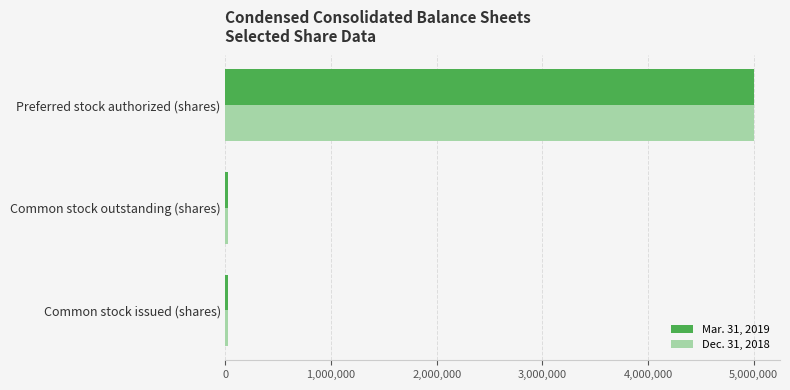

Which series has the largest range (max minus min)?

Mar. 31, 2019